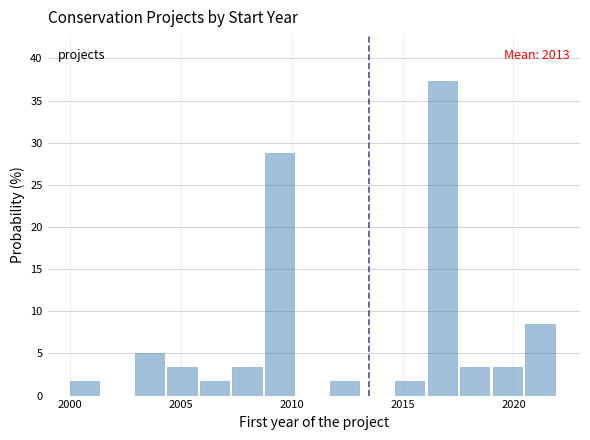

Read against the x-axis, roughly where is the centre of the tallest bar?

2017.0